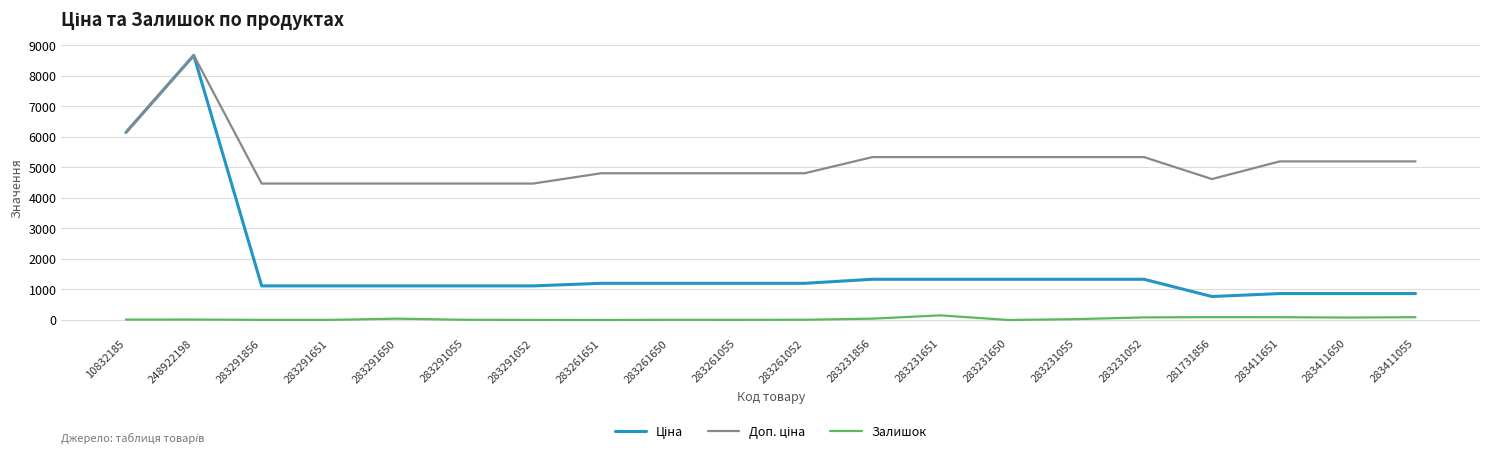

At which category is the sum across all series the highest?

248922198